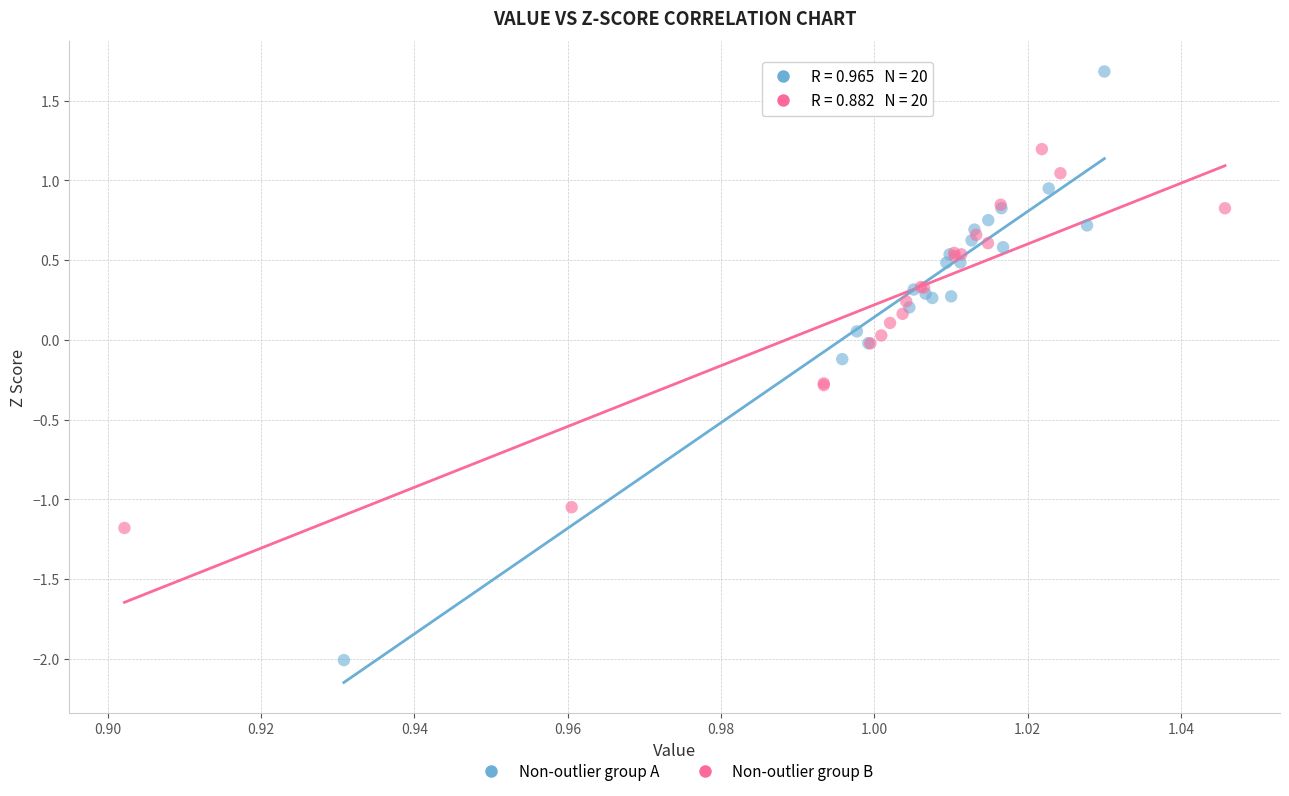

Which series reaches the minimum Y coordinate?

Non-outlier group A